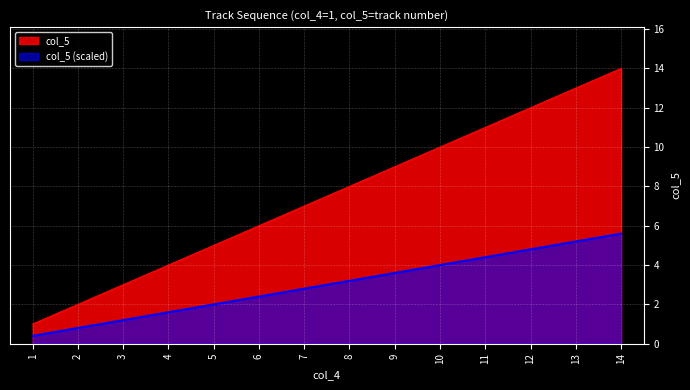

Between 12 and 14, which is larger?

14